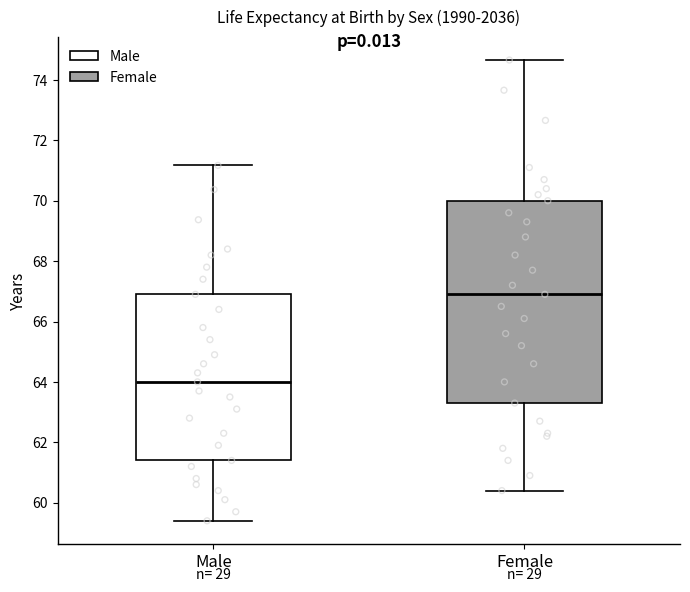

Reading left to right, transcribe this box plot: for each box, give where its median line is, the range the box spans, and where its two whiskers end, as read against the y-axis. The values are not printed on the chart, so give them approximately, as read against the axis.

Male: median 64.0, box 61.4 to 67.0, whiskers 59.4 to 71.2
Female: median 67.0, box 63.4 to 70.0, whiskers 60.4 to 74.6